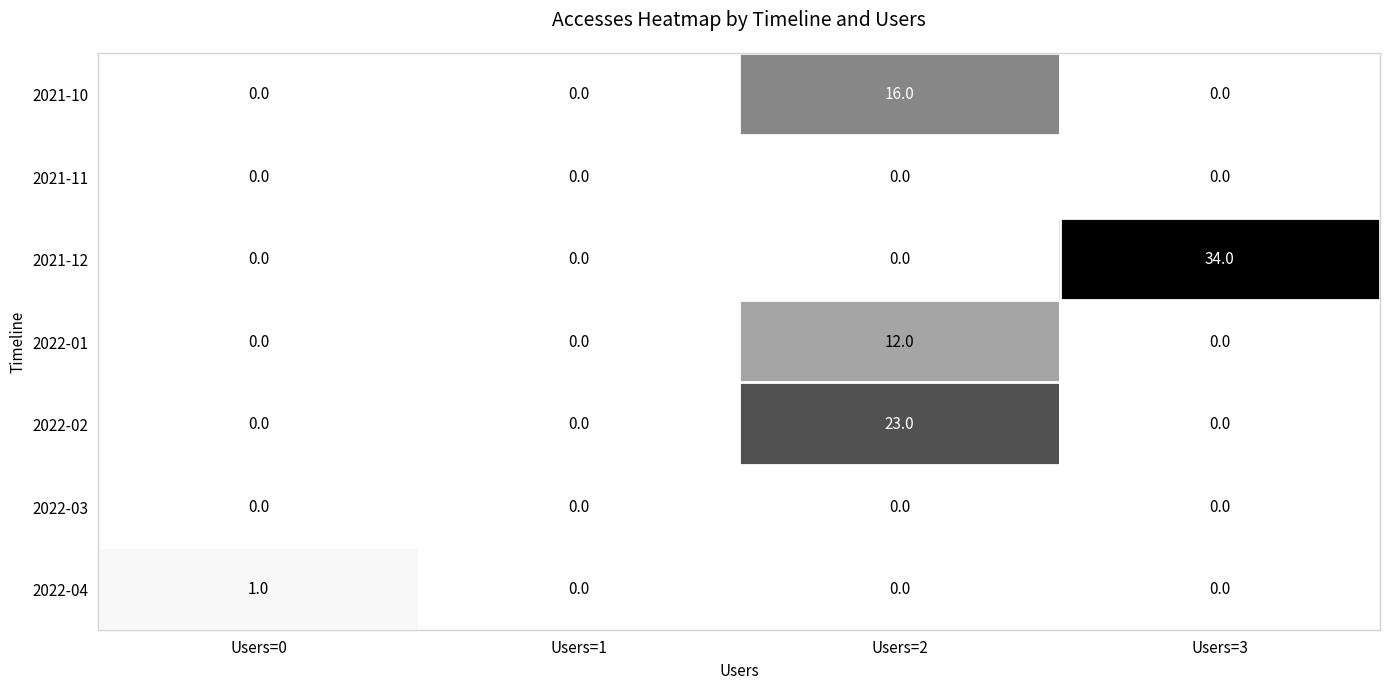

Count the 2022-02 values in the range 0 to 23.

4